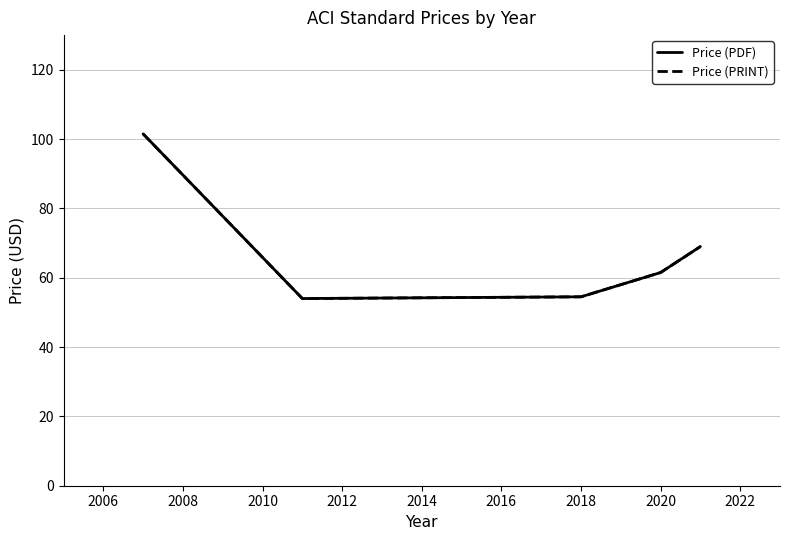

Reading left to right, list all the values displayed in this chart.

Price (PDF): 101.5	54.0	54.5	61.5	69.0
Price (PRINT): 101.5	54.0	54.5	61.5	69.0